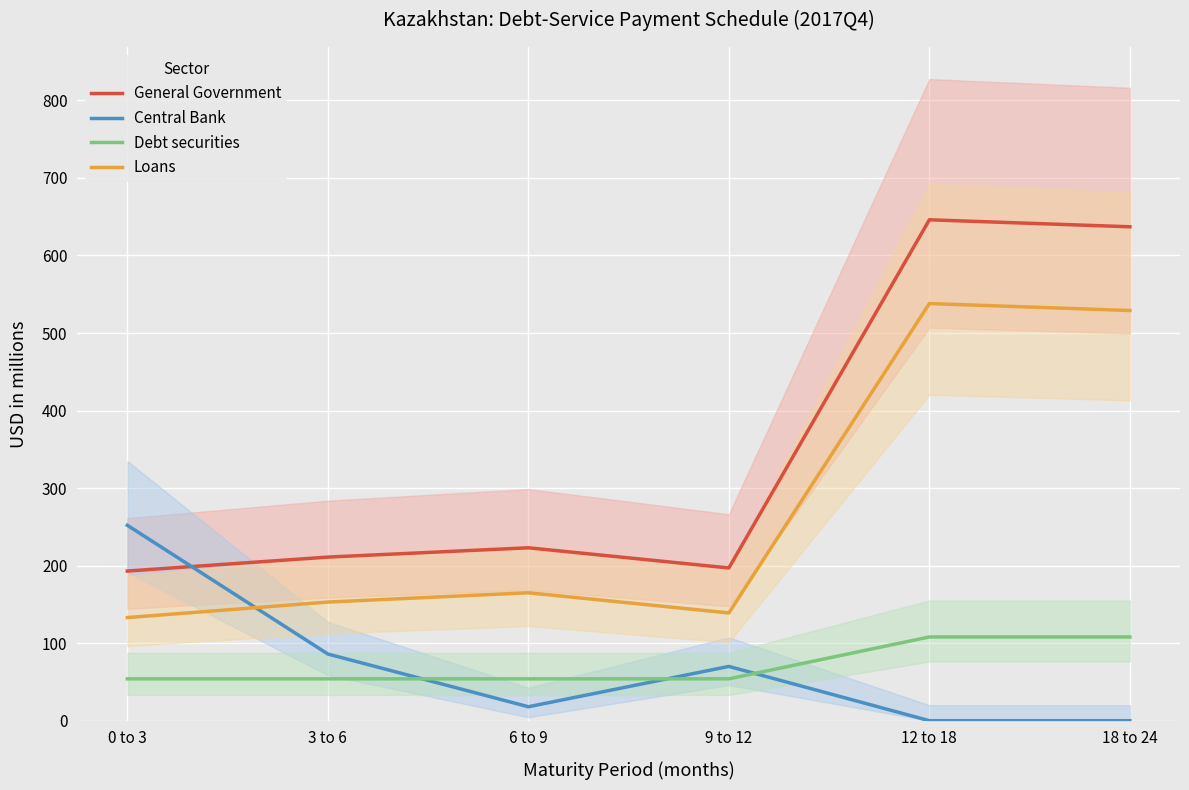

What are all the series names shown in the legend?

General Government, Central Bank, Debt securities, Loans